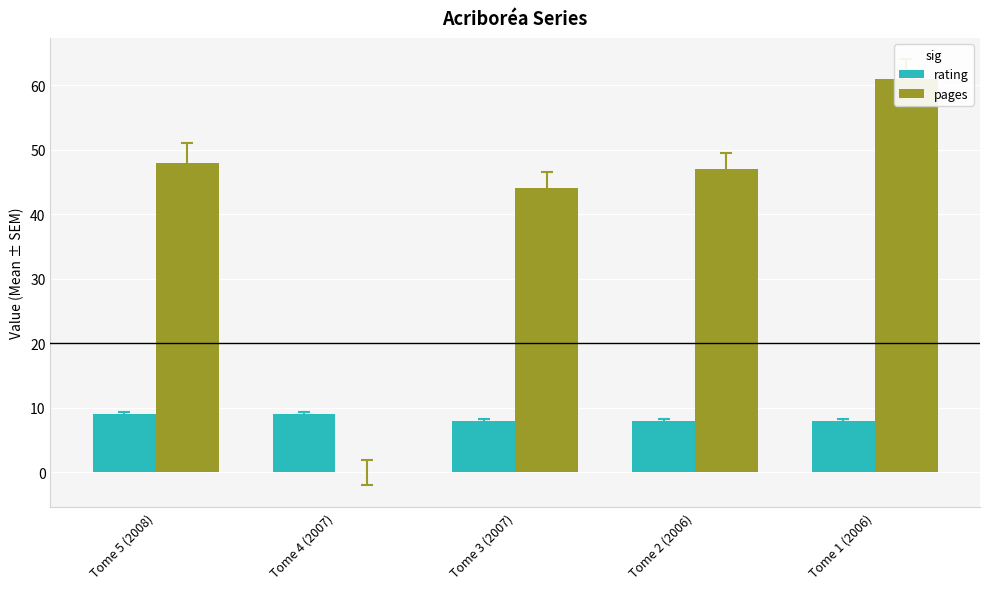

Reading left to right, transcribe all the data shown in this chart.

rating: Tome 5 (2008)=9	Tome 4 (2007)=9	Tome 3 (2007)=8	Tome 2 (2006)=8	Tome 1 (2006)=8
pages: Tome 5 (2008)=48	Tome 4 (2007)=0	Tome 3 (2007)=44	Tome 2 (2006)=47	Tome 1 (2006)=61